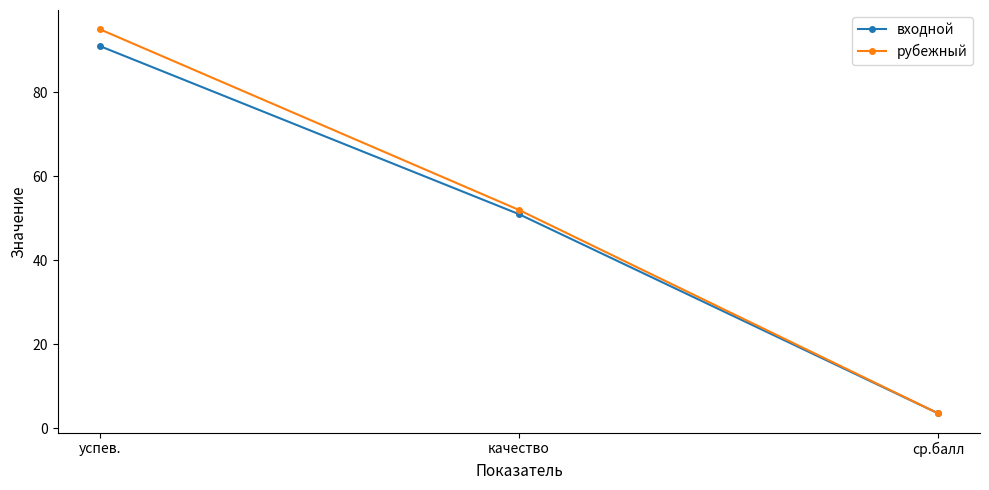

Which series changed the most between успев. and качество?

рубежный